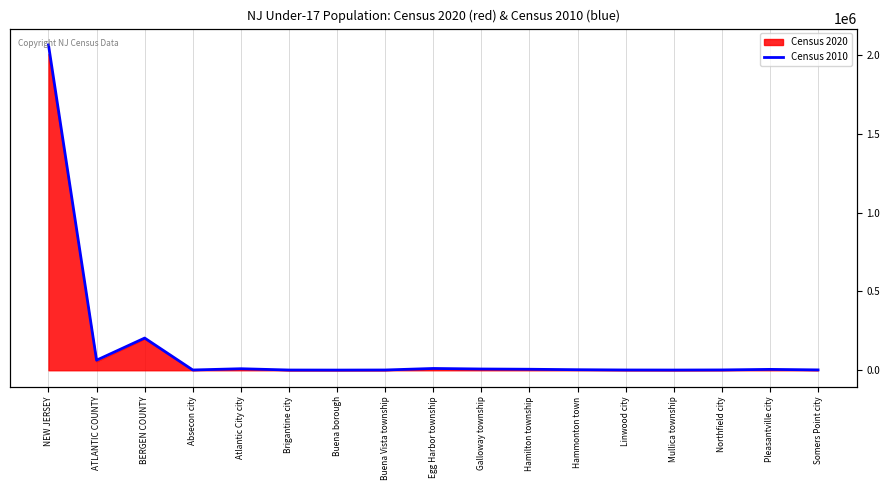

What is the change in value from ATLANTIC COUNTY to Galloway township?

-55921